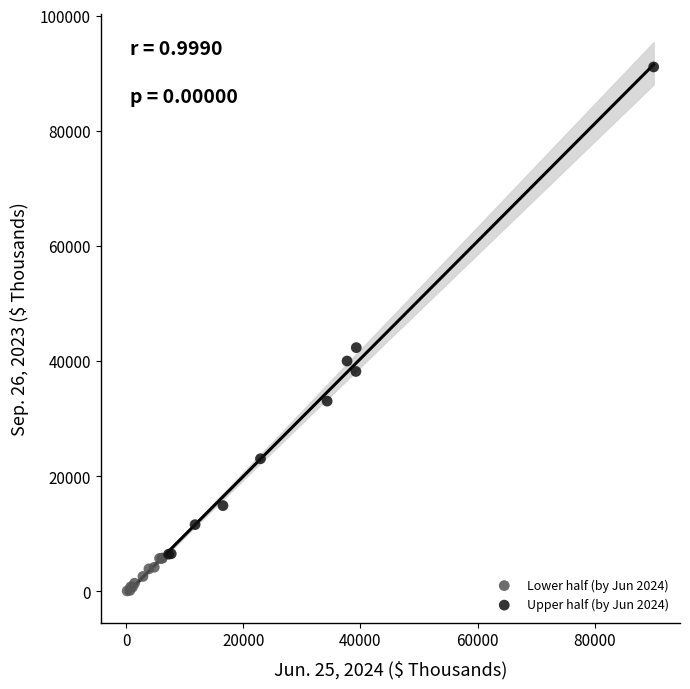

Which series reaches the minimum Y coordinate?

Lower half (by Jun 2024)